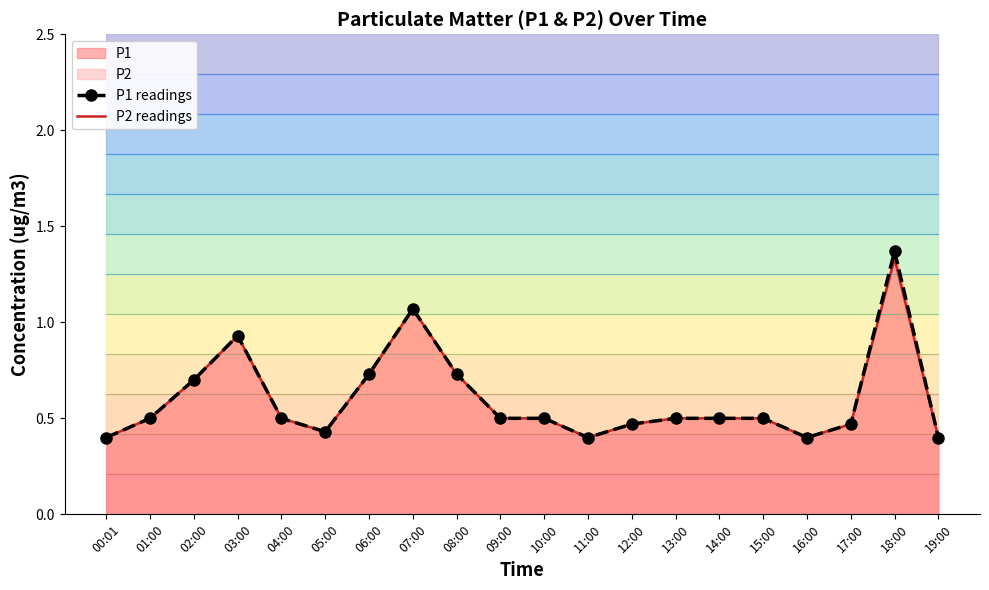

What is the smallest value displayed?

0.4